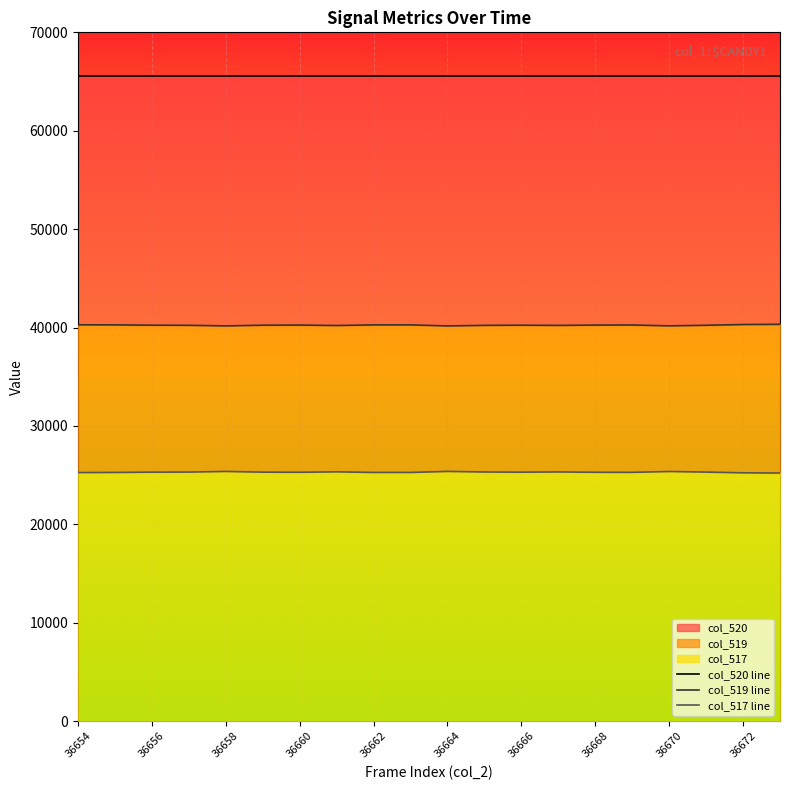

What are all the series names shown in the legend?

col_520 line, col_519 line, col_517 line